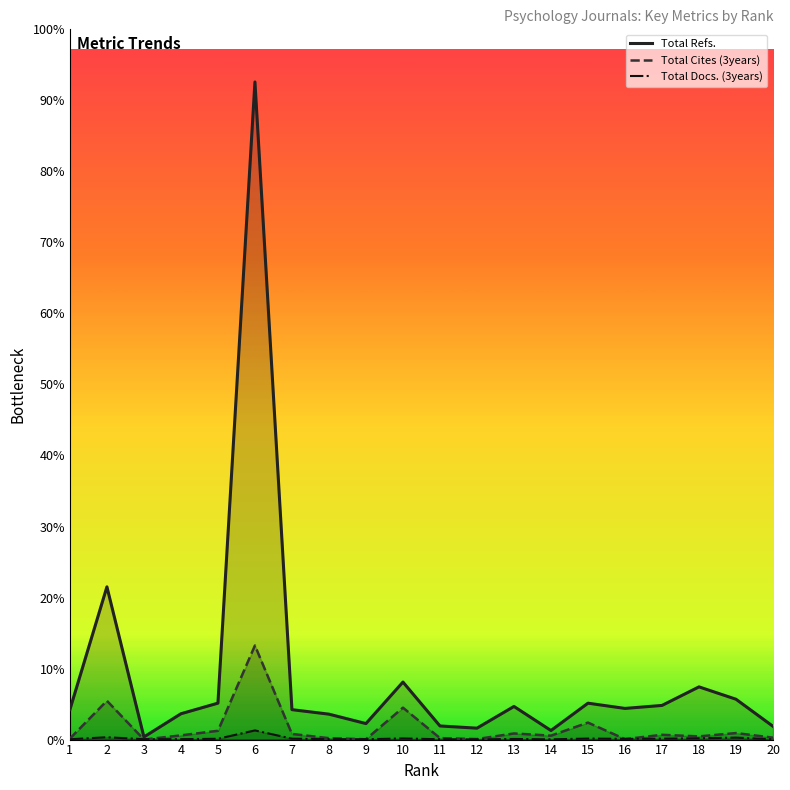

What is the sum of all Total Cites (3years) values?

16738